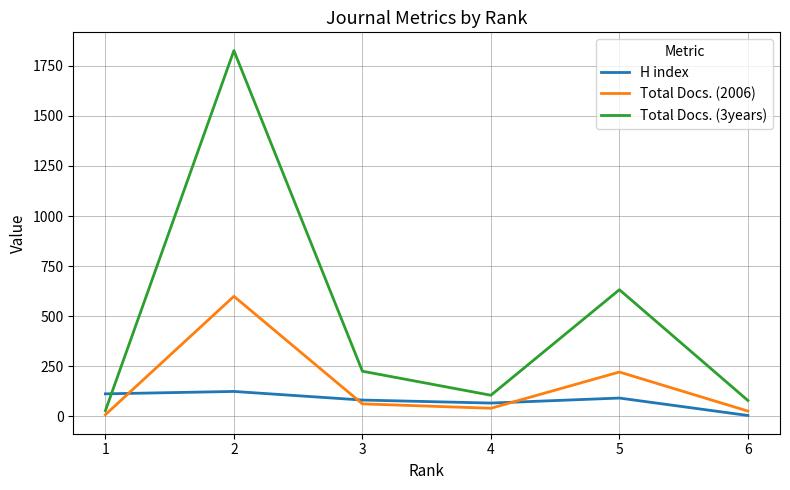

What is the highest value of the Total Docs. (3years) series?

1826